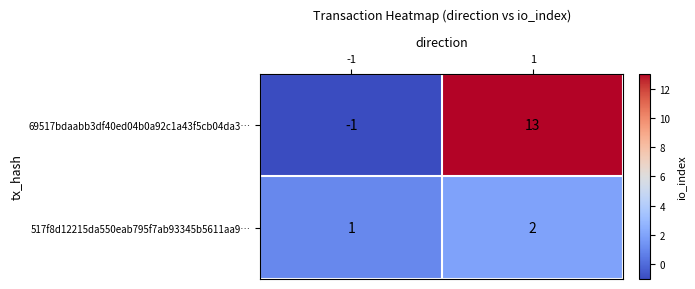

How many positive values does the 69517bdaabb3df40ed04b0a92c1a43f5cb04da3… series have?

1